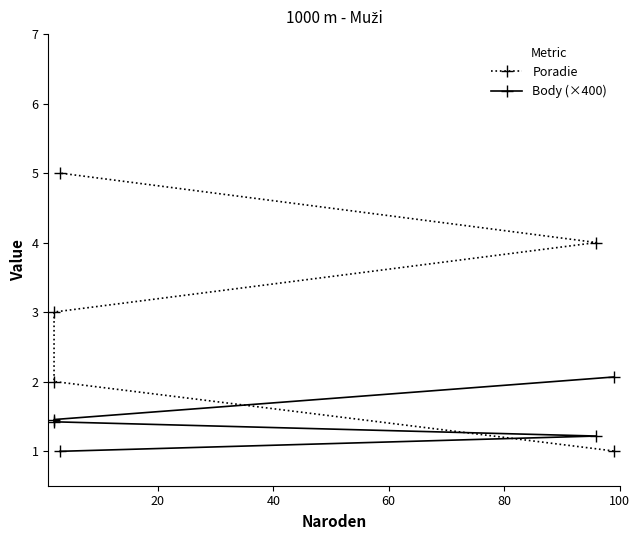

What is the highest value of the Poradie series?

5.0